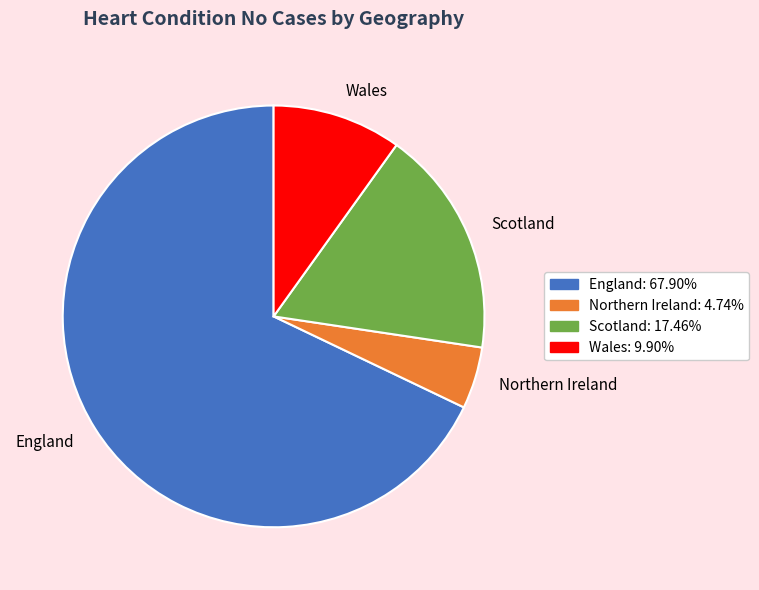

What is the ratio of the value at Scotland to the value at Wales?

1.8